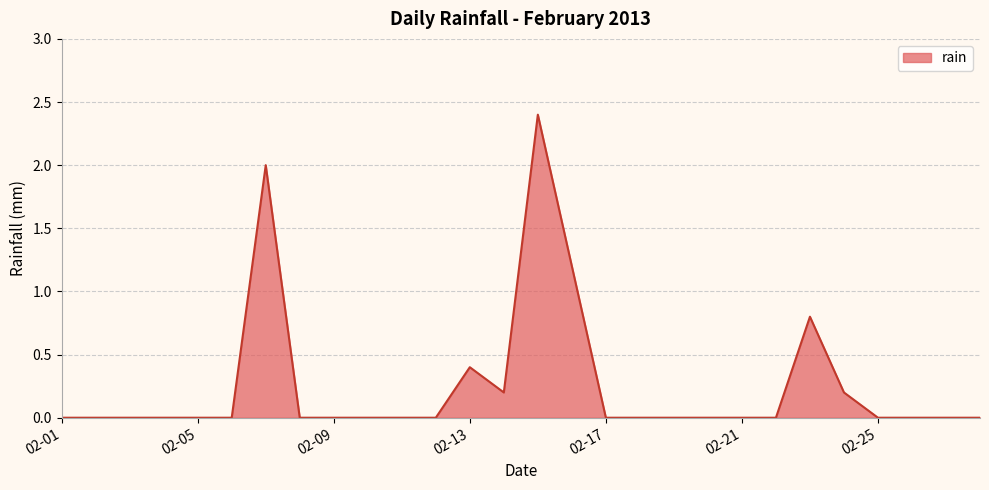

What is the maximum value shown in the chart?

2.4